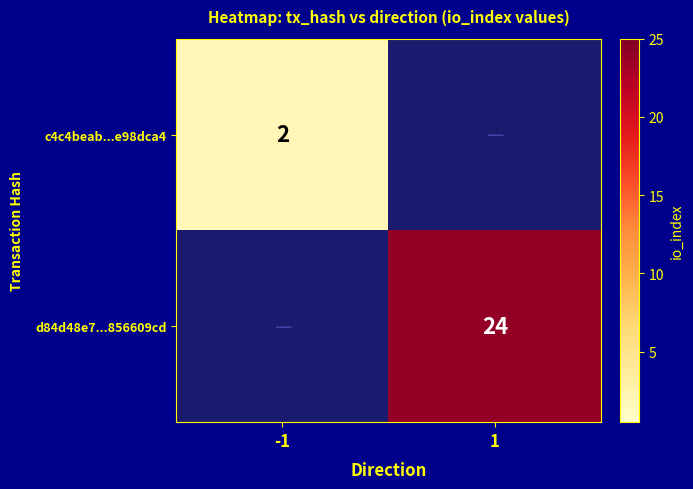

Is it true that c4c4beab...e98dca4 equals 1 at -1?

False